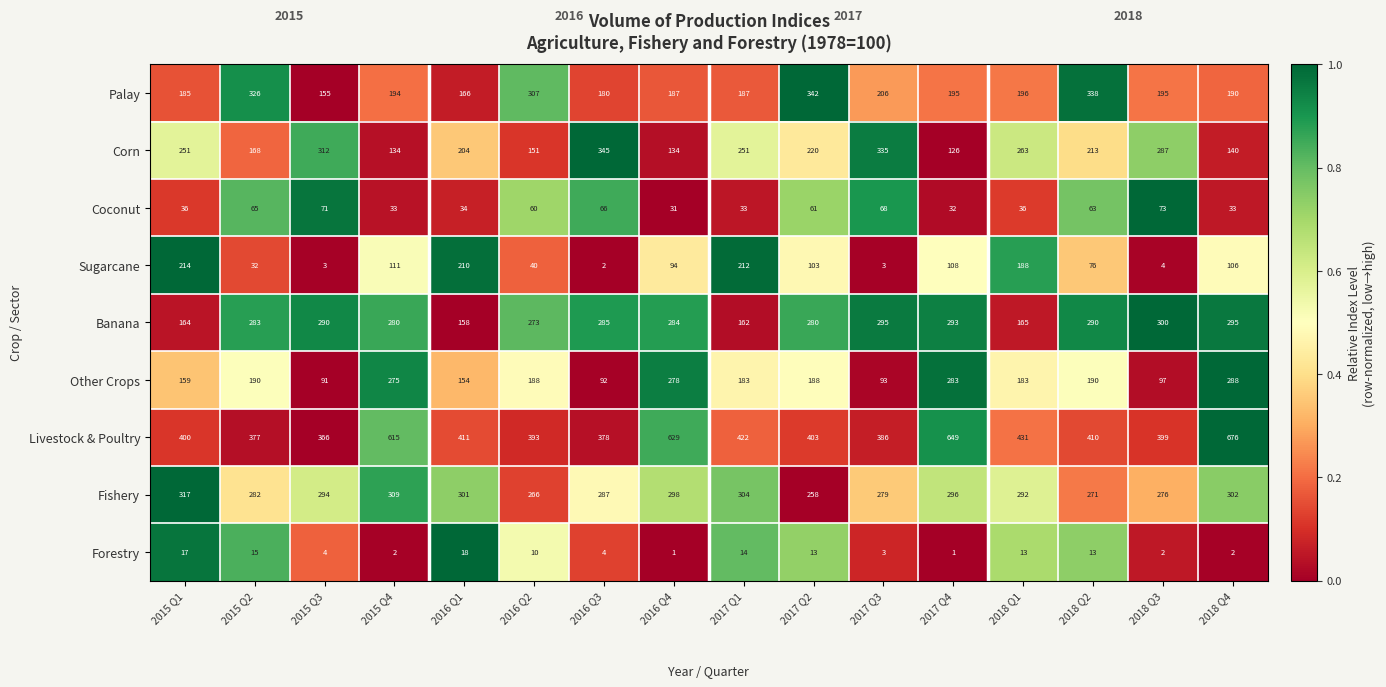

Which series has the largest total across all categories?

Livestock & Poultry